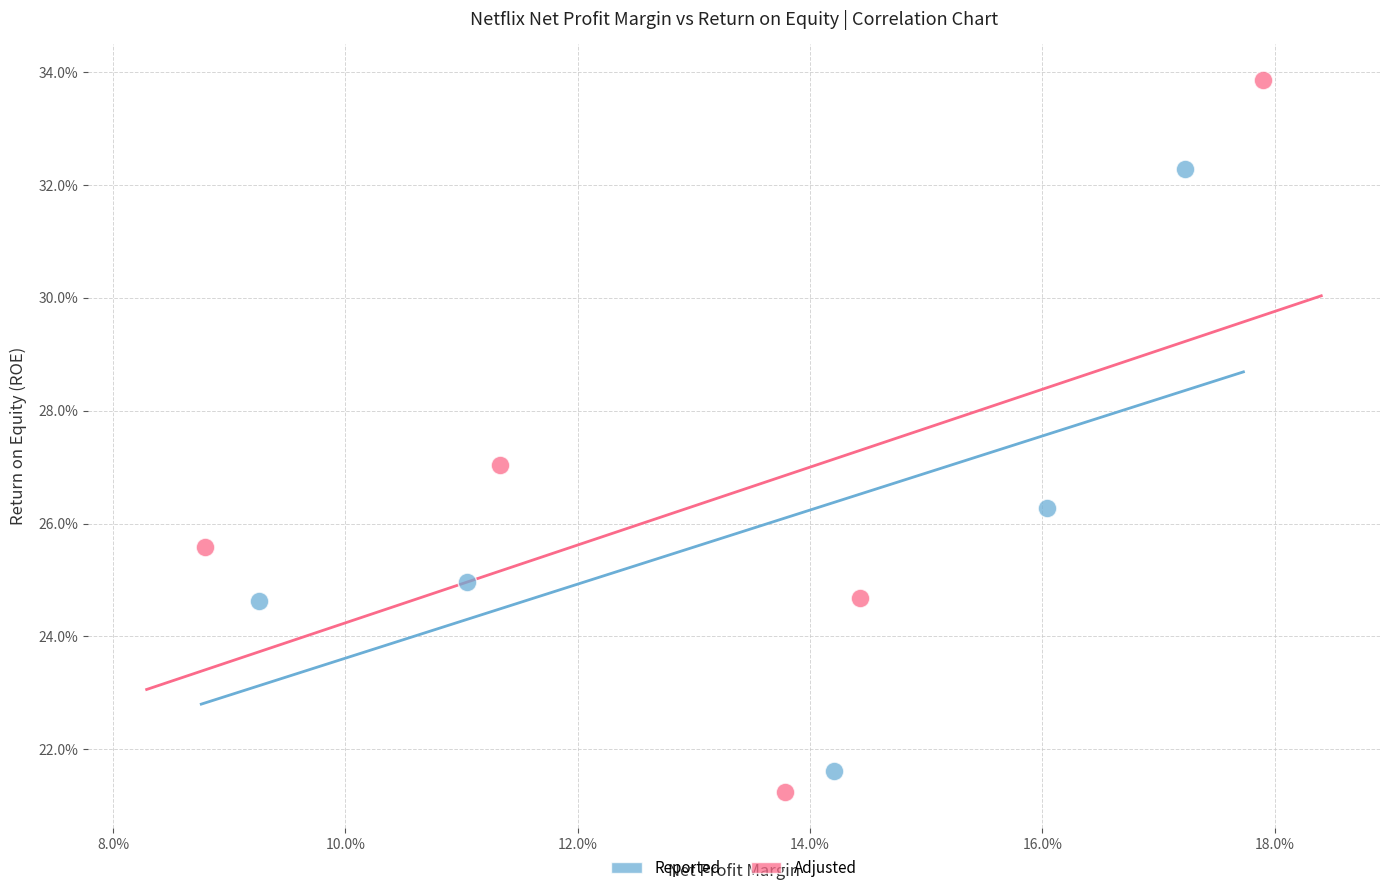

Which series has the largest Y range (max minus min)?

Adjusted